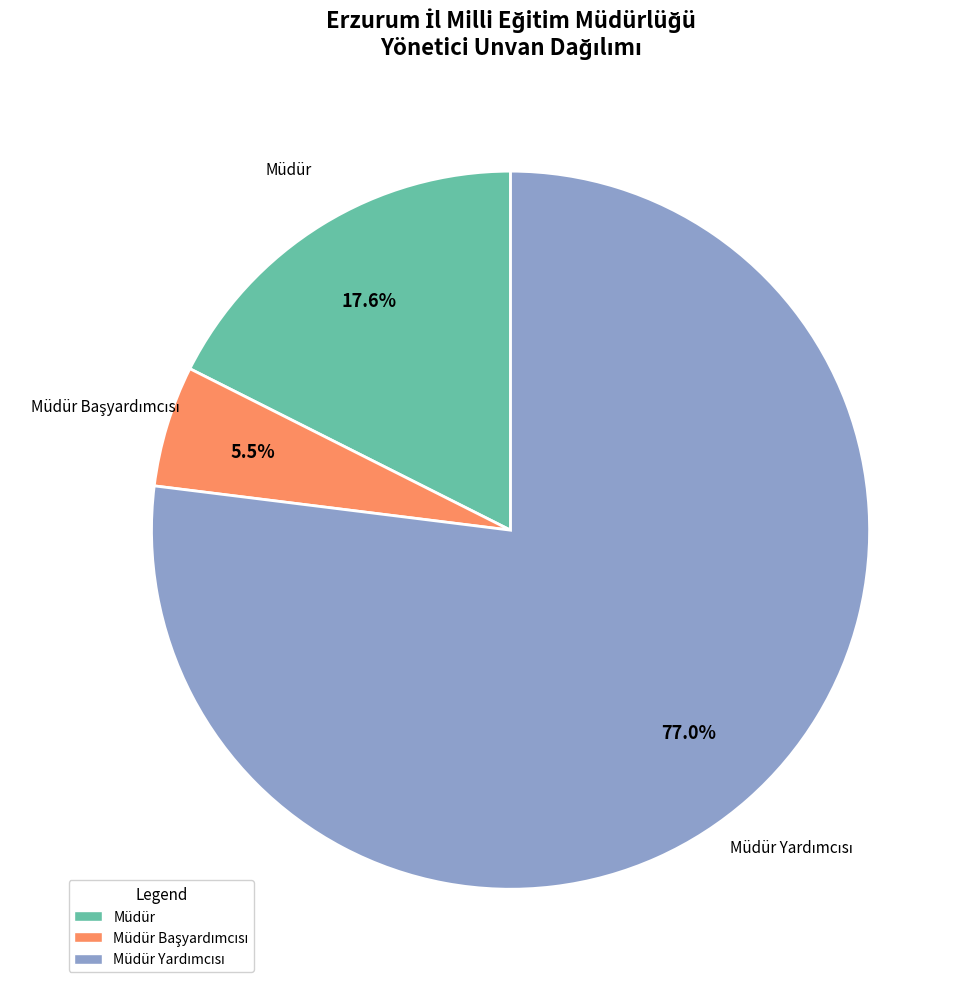

Count the number of slices in the pie.

3